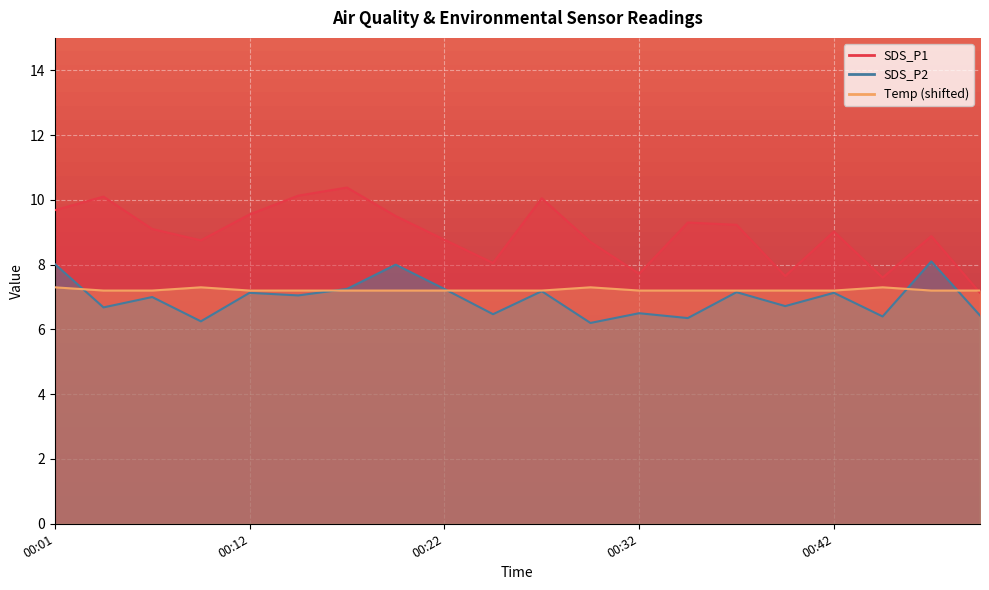

At which label does SDS_P2 reach its minimum?

00:29